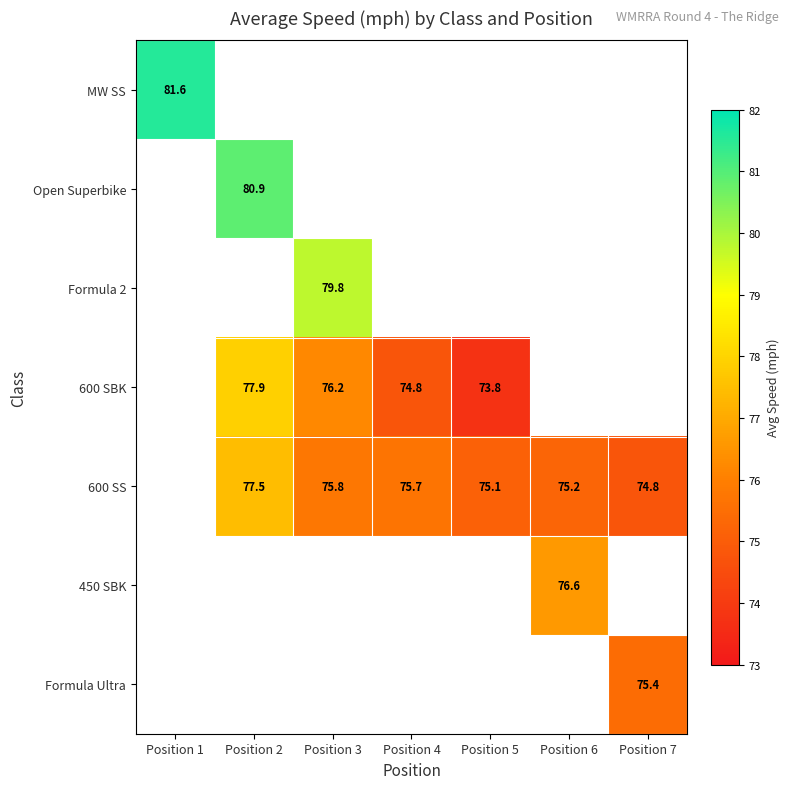

Which series changed the most between Position 3 and Position 7?

600 SS